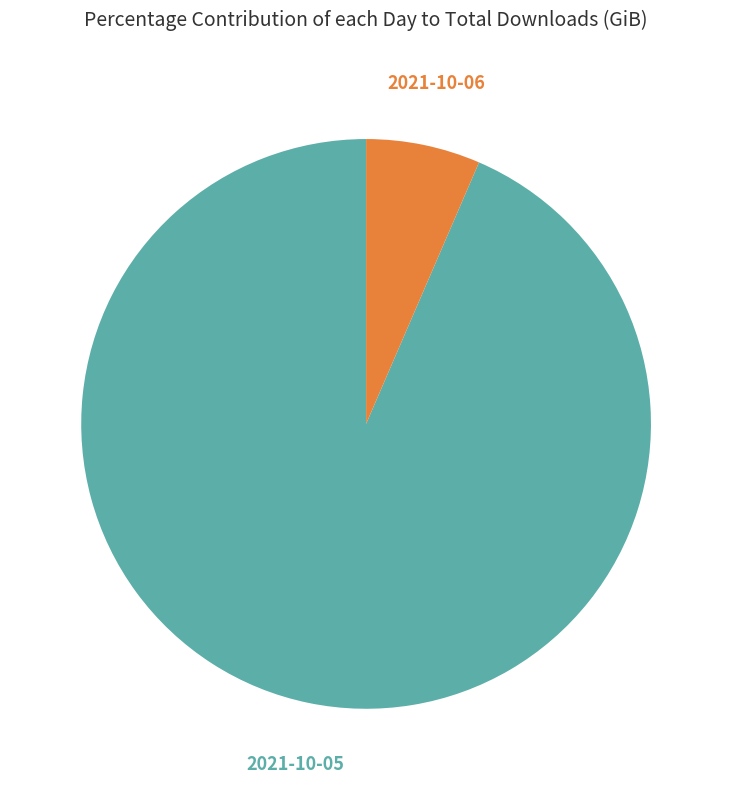

To the nearest percent, what is the difference between the 2021-10-06 and 2021-10-05 slice percentages?

87%